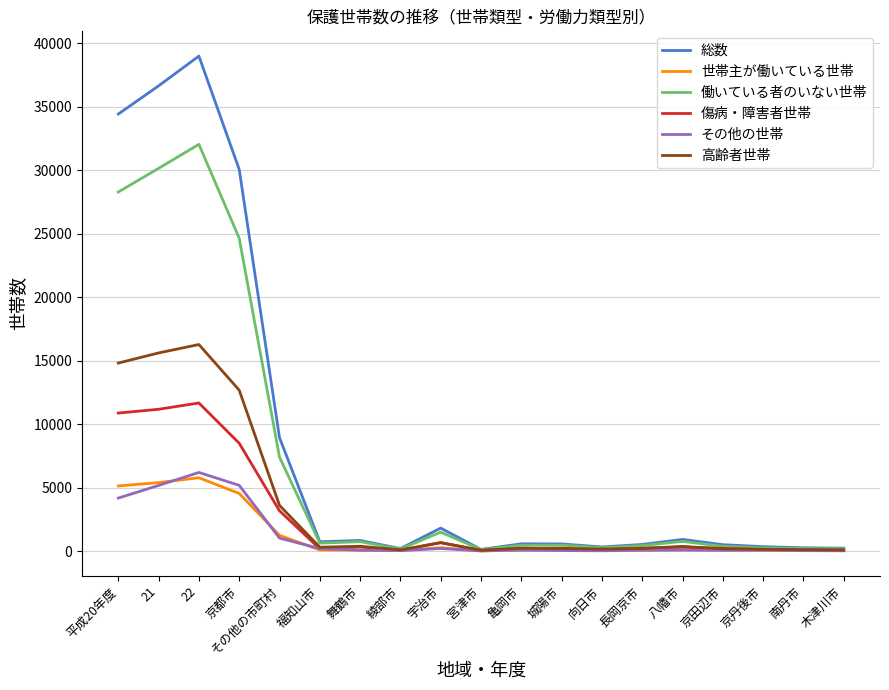

The value of その他の世帯 at 22 is 10475. True or false?

False